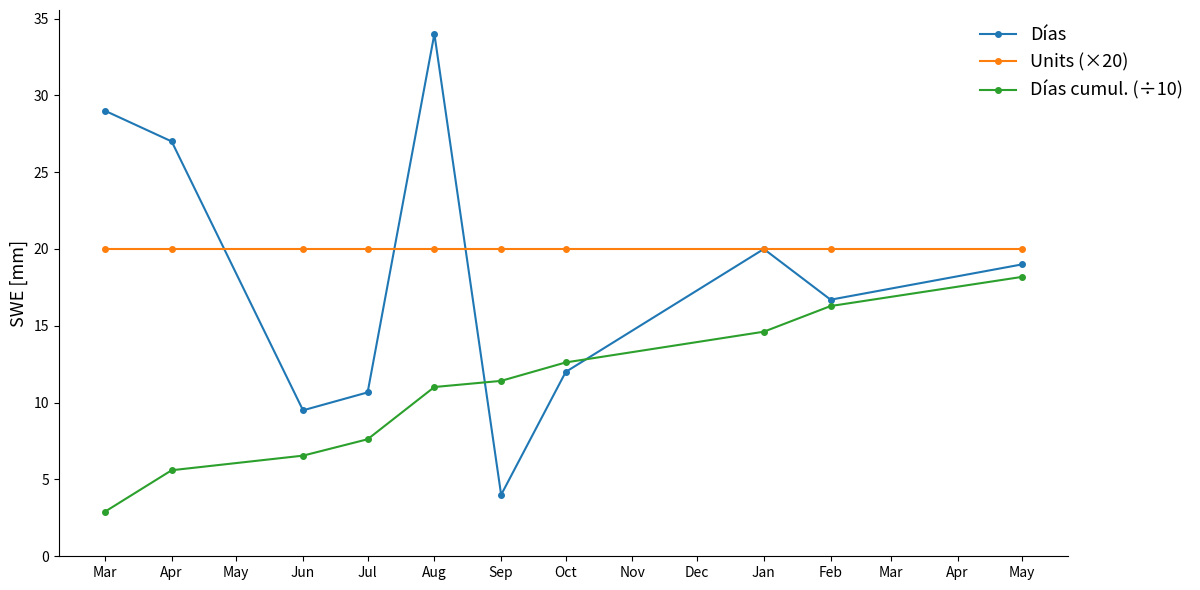

What is the sum of all Días cumul. (÷10) values?

106.8